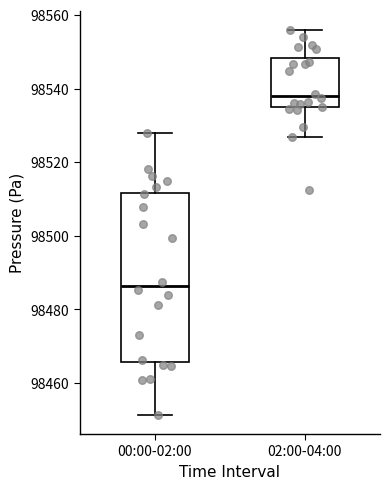

Reading left to right, transcribe this box plot: for each box, give where its median line is, the range the box spans, and where its two whiskers end, as read against the y-axis. The values are not printed on the chart, so give them approximately, as read against the axis.

00:00-02:00: median 98486, box 98466 to 98512, whiskers 98452 to 98528
02:00-04:00: median 98538, box 98534 to 98548, whiskers 98526 to 98556